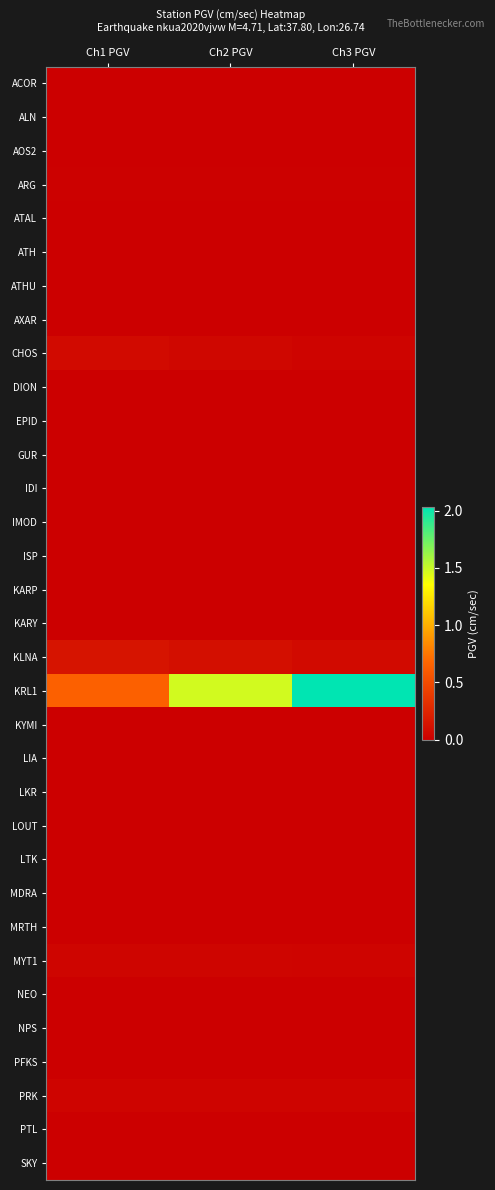

Reading left to right, extract all data points from this chart.

ACOR: Ch1 PGV=0.0	Ch2 PGV=0.0	Ch3 PGV=0.0
ALN: Ch1 PGV=0.0	Ch2 PGV=0.0	Ch3 PGV=0.0
AOS2: Ch1 PGV=0.0	Ch2 PGV=0.0	Ch3 PGV=0.0
ARG: Ch1 PGV=0.0	Ch2 PGV=0.0	Ch3 PGV=0.0
ATAL: Ch1 PGV=0.0	Ch2 PGV=0.0	Ch3 PGV=0.0
ATH: Ch1 PGV=0.0	Ch2 PGV=0.0	Ch3 PGV=0.0
ATHU: Ch1 PGV=0.0	Ch2 PGV=0.0	Ch3 PGV=0.0
AXAR: Ch1 PGV=0.0	Ch2 PGV=0.0	Ch3 PGV=0.0
CHOS: Ch1 PGV=0.1	Ch2 PGV=0.1	Ch3 PGV=0.0
DION: Ch1 PGV=0.0	Ch2 PGV=0.0	Ch3 PGV=0.0
EPID: Ch1 PGV=0.0	Ch2 PGV=0.0	Ch3 PGV=0.0
GUR: Ch1 PGV=0.0	Ch2 PGV=0.0	Ch3 PGV=0.0
IDI: Ch1 PGV=0.0	Ch2 PGV=0.0	Ch3 PGV=0.0
IMOD: Ch1 PGV=0.0	Ch2 PGV=0.0	Ch3 PGV=0.0
ISP: Ch1 PGV=0.0	Ch2 PGV=0.0	Ch3 PGV=0.0
KARP: Ch1 PGV=0.0	Ch2 PGV=0.0	Ch3 PGV=0.0
KARY: Ch1 PGV=0.0	Ch2 PGV=0.0	Ch3 PGV=0.0
KLNA: Ch1 PGV=0.1	Ch2 PGV=0.1	Ch3 PGV=0.1
KRL1: Ch1 PGV=0.6	Ch2 PGV=1.5	Ch3 PGV=2.0
KYMI: Ch1 PGV=0.0	Ch2 PGV=0.0	Ch3 PGV=0.0
LIA: Ch1 PGV=0.0	Ch2 PGV=0.0	Ch3 PGV=0.0
LKR: Ch1 PGV=0.0	Ch2 PGV=0.0	Ch3 PGV=0.0
LOUT: Ch1 PGV=0.0	Ch2 PGV=0.0	Ch3 PGV=0.0
LTK: Ch1 PGV=0.0	Ch2 PGV=0.0	Ch3 PGV=0.0
MDRA: Ch1 PGV=0.0	Ch2 PGV=0.0	Ch3 PGV=0.0
MRTH: Ch1 PGV=0.0	Ch2 PGV=0.0	Ch3 PGV=0.0
MYT1: Ch1 PGV=0.0	Ch2 PGV=0.0	Ch3 PGV=0.0
NEO: Ch1 PGV=0.0	Ch2 PGV=0.0	Ch3 PGV=0.0
NPS: Ch1 PGV=0.0	Ch2 PGV=0.0	Ch3 PGV=0.0
PFKS: Ch1 PGV=0.0	Ch2 PGV=0.0	Ch3 PGV=0.0
PRK: Ch1 PGV=0.0	Ch2 PGV=0.0	Ch3 PGV=0.0
PTL: Ch1 PGV=0.0	Ch2 PGV=0.0	Ch3 PGV=0.0
SKY: Ch1 PGV=0.0	Ch2 PGV=0.0	Ch3 PGV=0.0